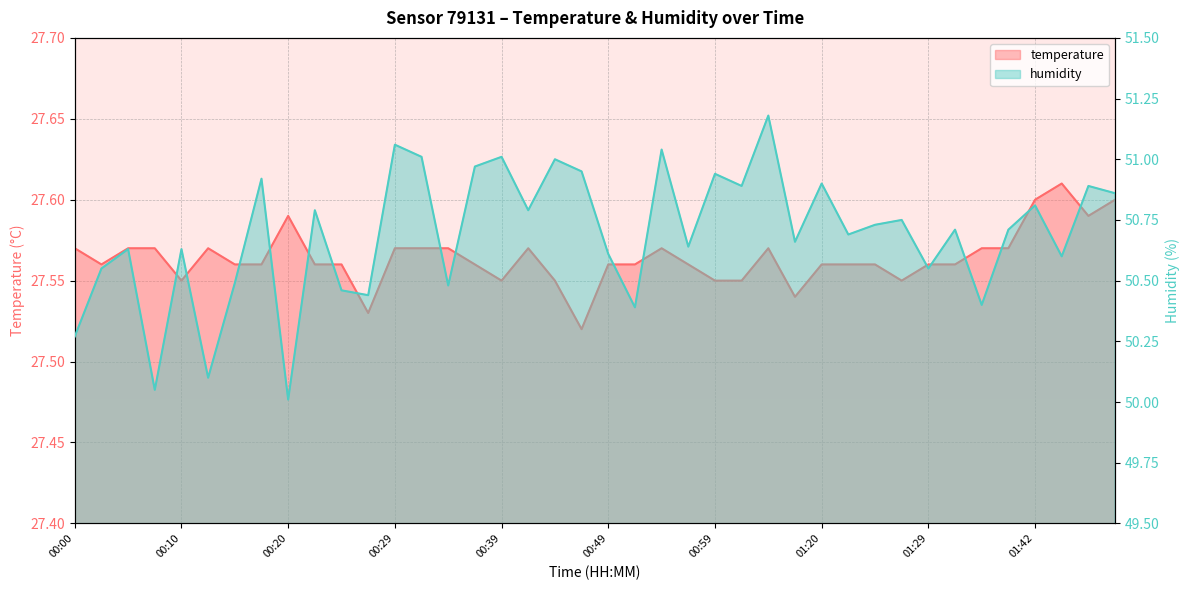

Rank the series by their average value, from lowest to highest.

temperature, humidity